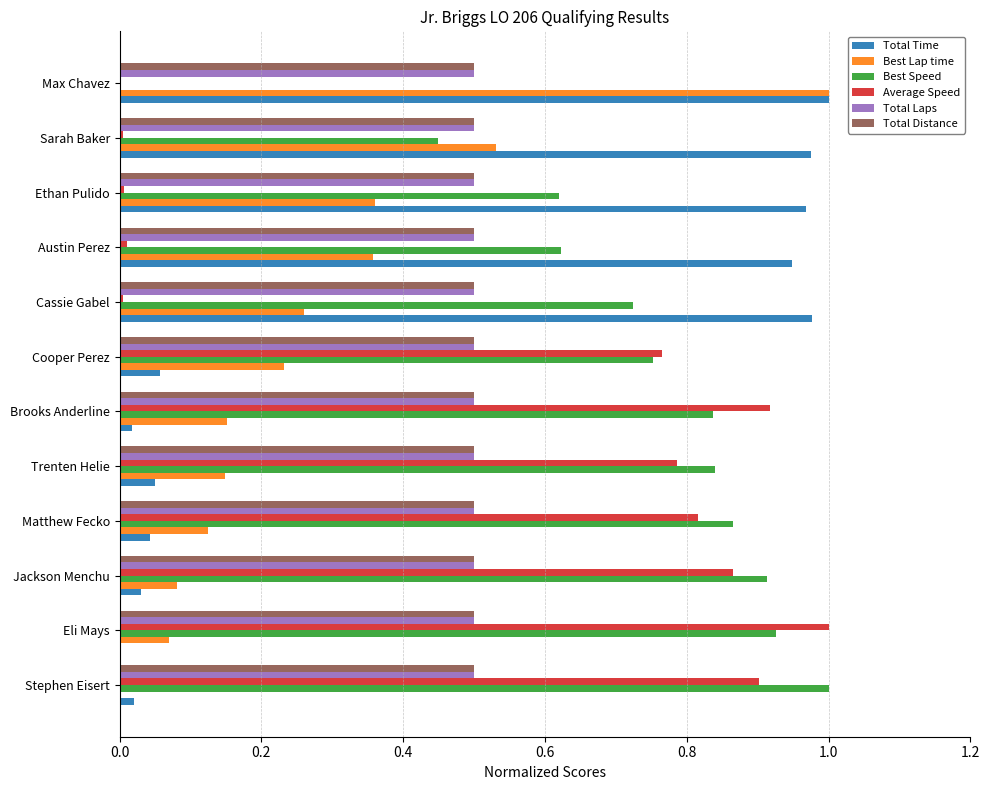

What is the sum of all Total Laps values?

6.0